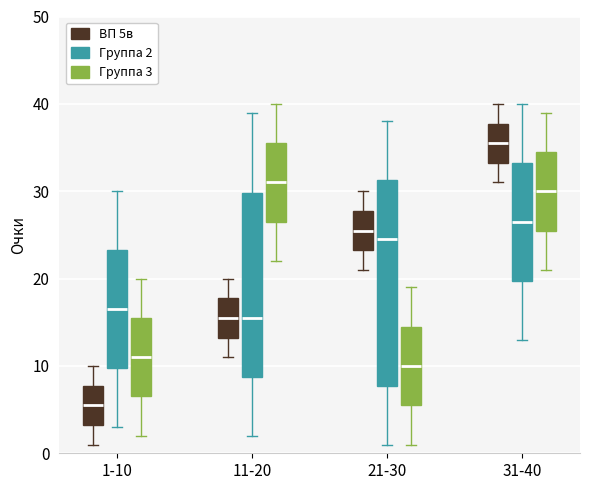

Comparing the boxes themselves (not the whiskers), which one is the tallest?

21-30 (Группа 2)